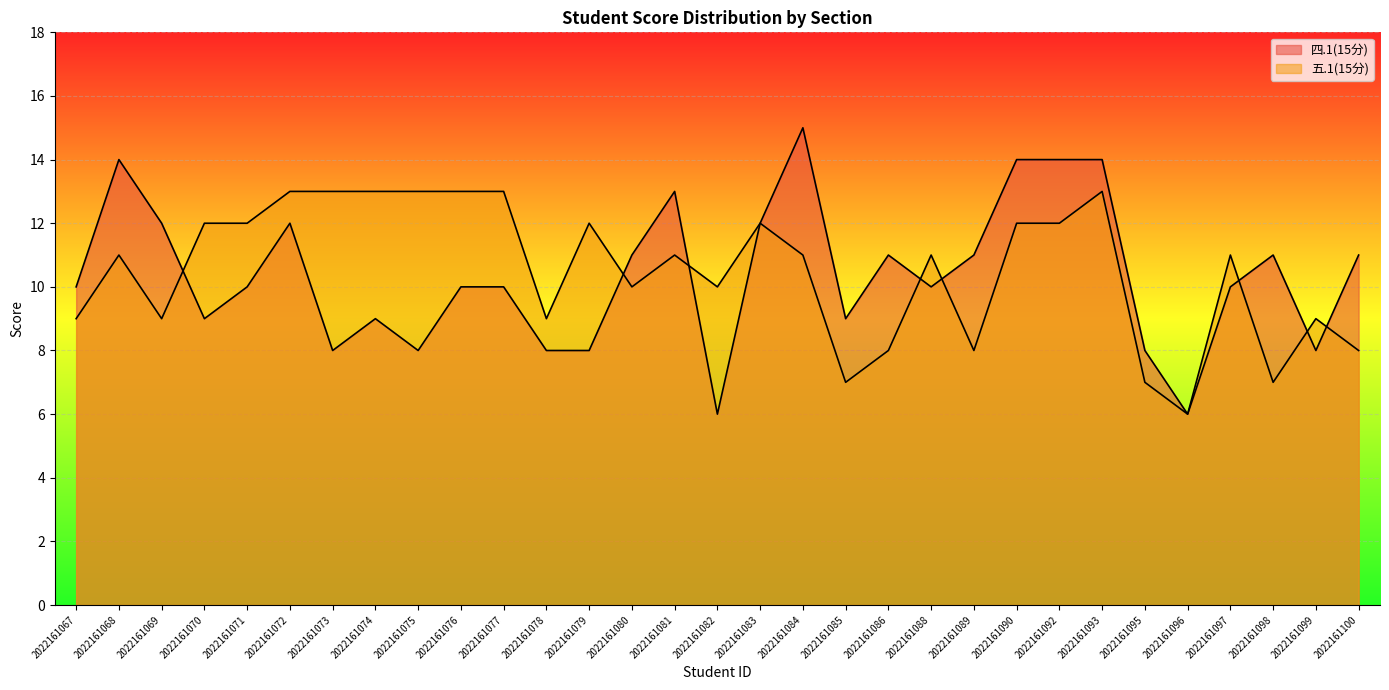

The value of 五.1(15分) at 2022161081 is 17. True or false?

False